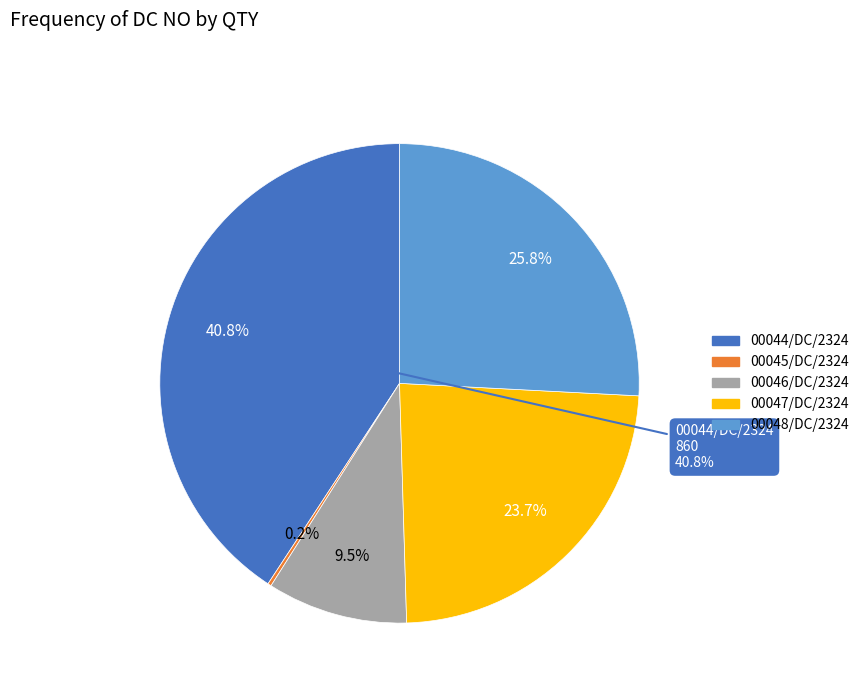

Is it true that 00048/DC/2324 is 32% of the pie?

False